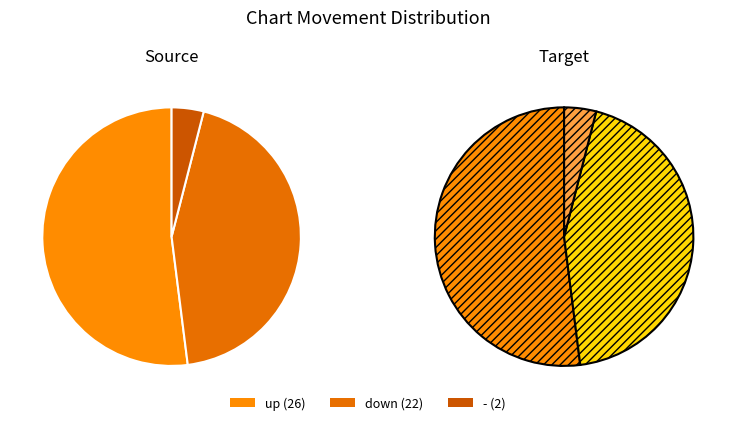

To the nearest percent, what is the difference between the down and up slice percentages?

8%